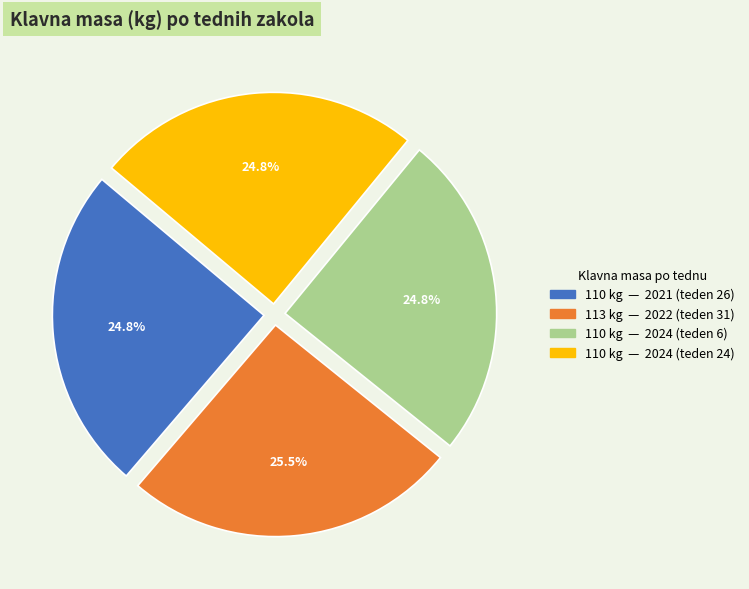

Does any single category account for the majority?

No